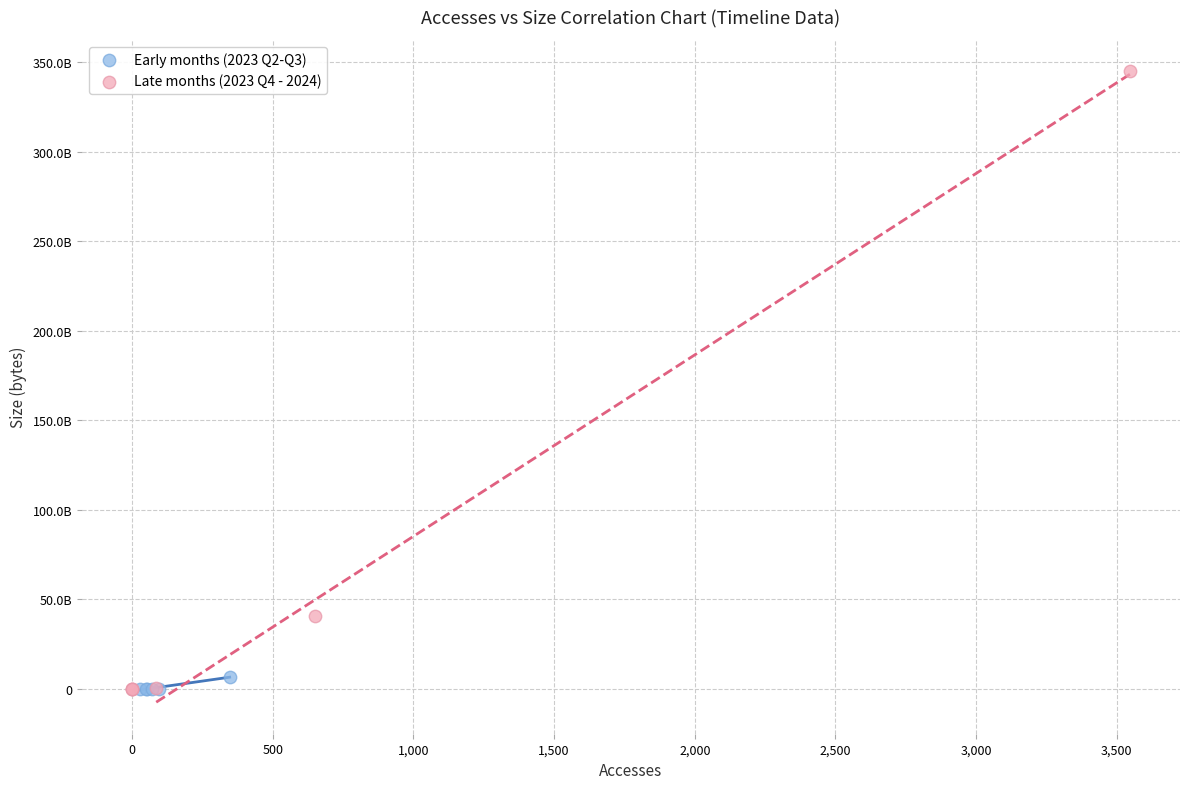

Which series has the widest spread of Y values?

Late months (2023 Q4 - 2024)